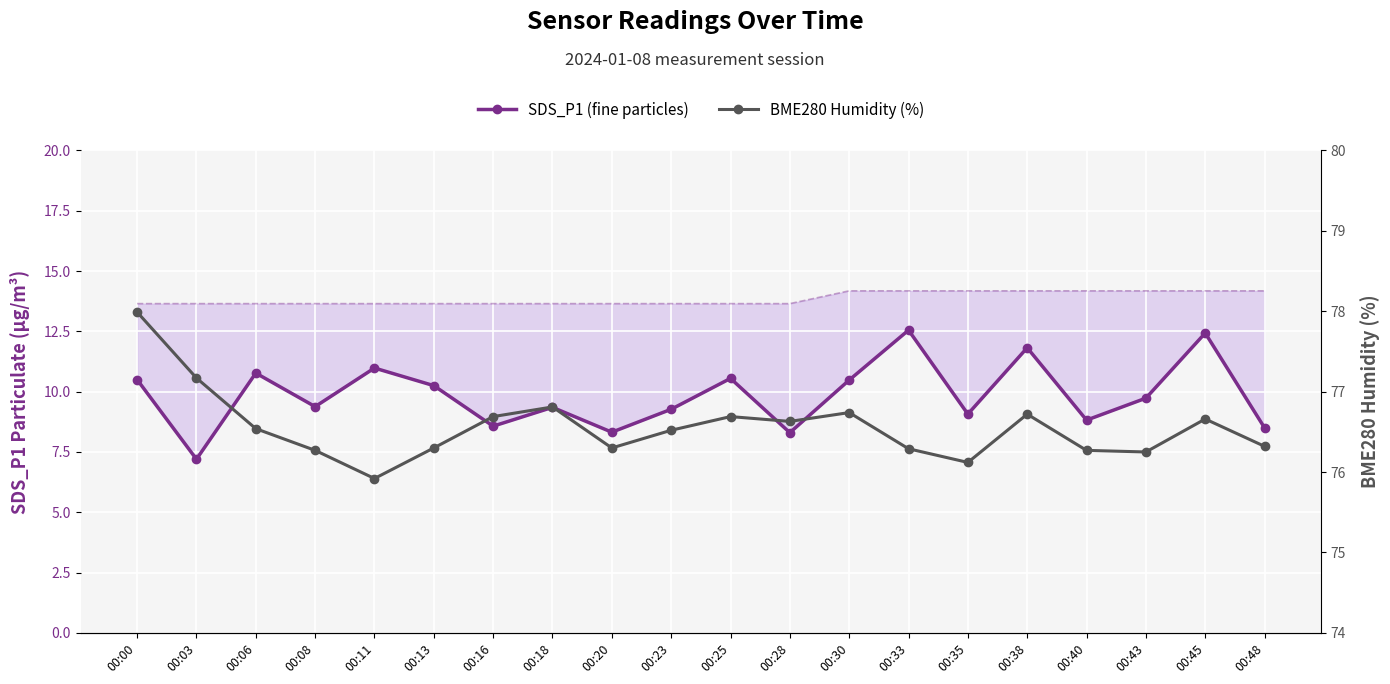

Rank the series by their maximum value, from highest to lowest.

BME280 Humidity (%), SDS_P1 (fine particles)